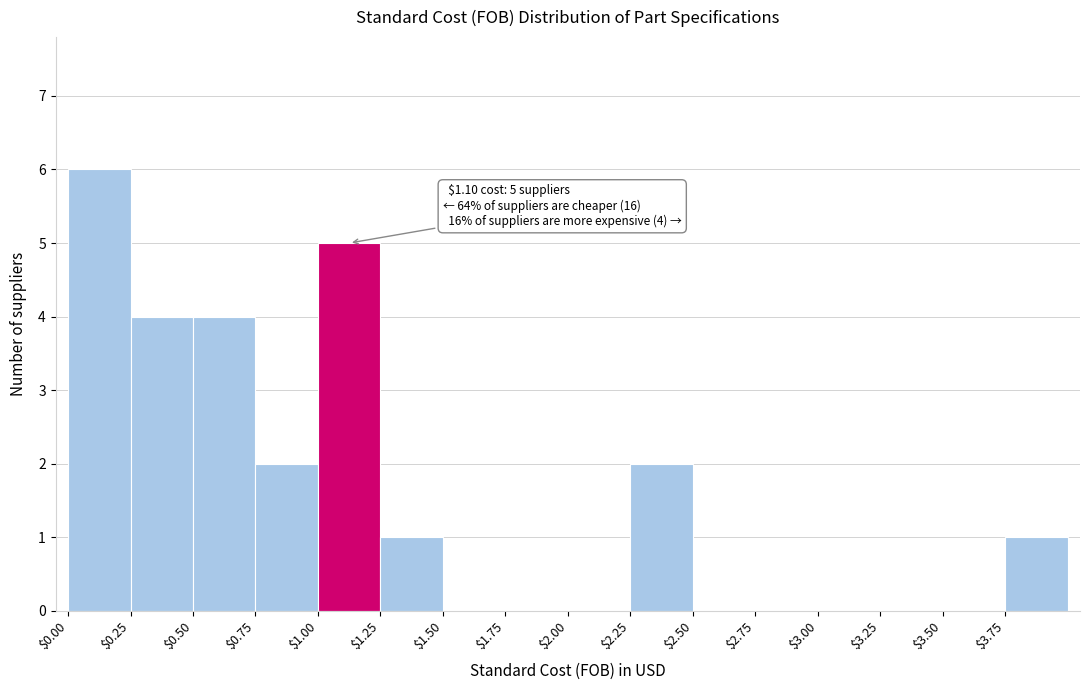

Over which range of the x-axis is the bar tallest?

0.00 to 0.25